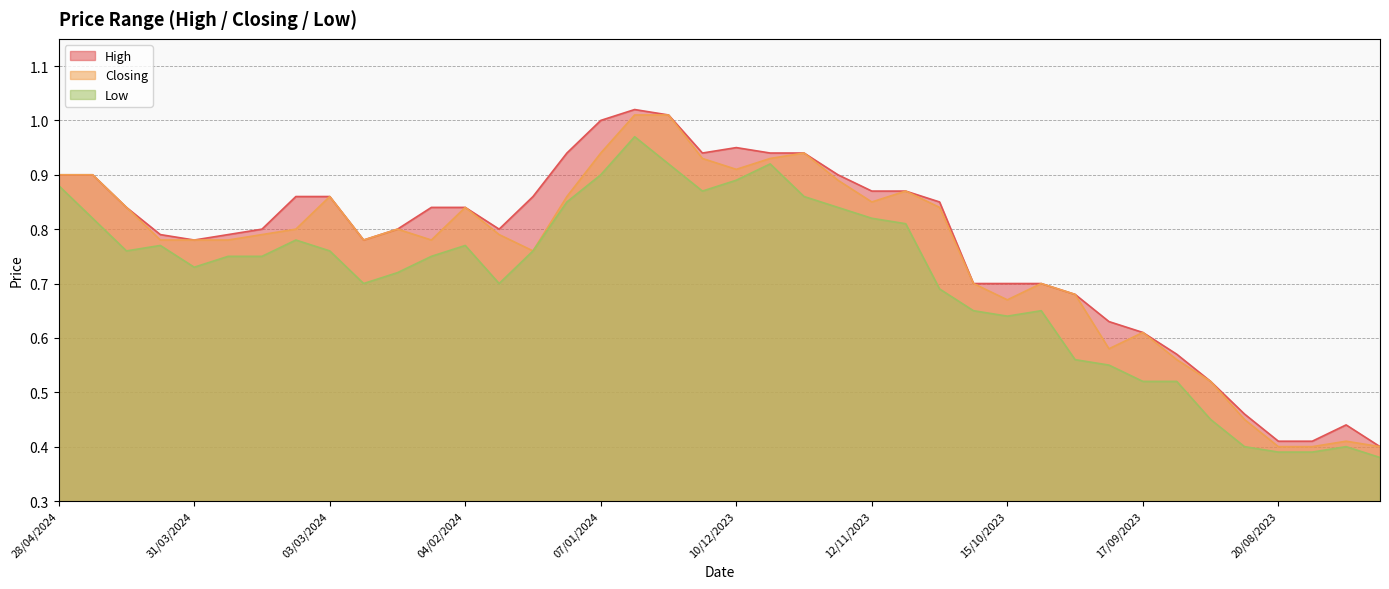

In Low, how many points are lower than both neighbors (excluding endpoints)?

6